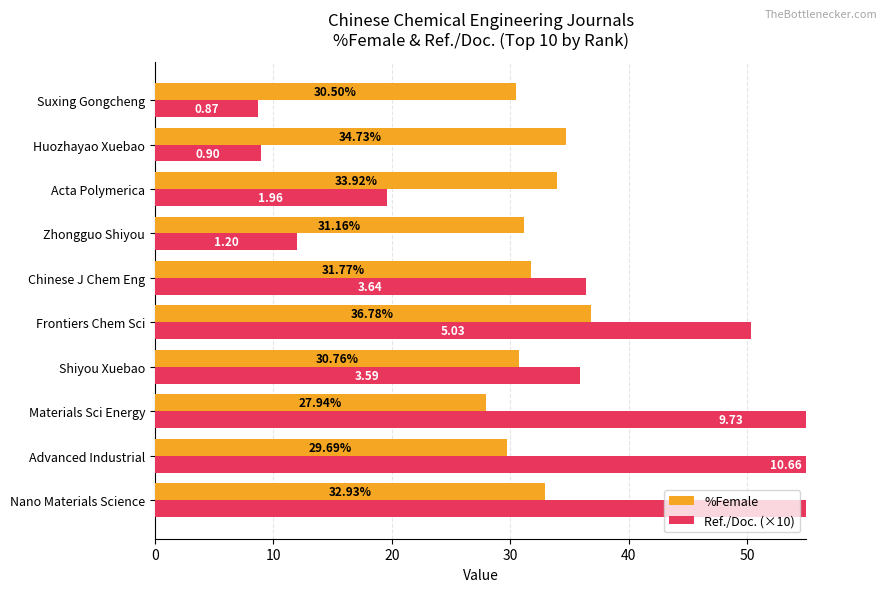

Rank the series by their average value, from lowest to highest.

%Female, Ref./Doc. (×10)